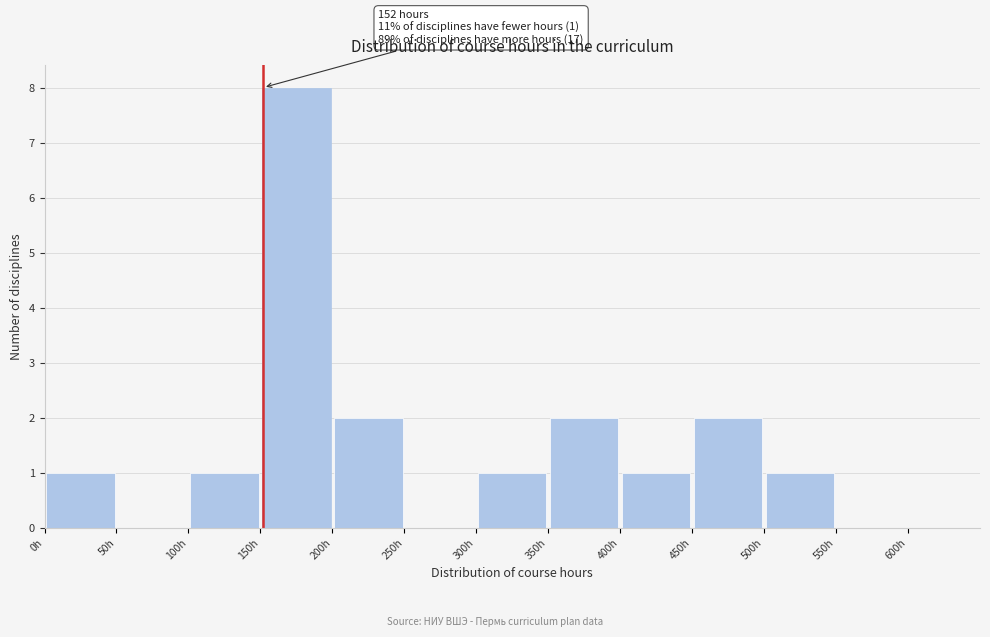

Which range on the x-axis has the tallest bar?

150 to 200